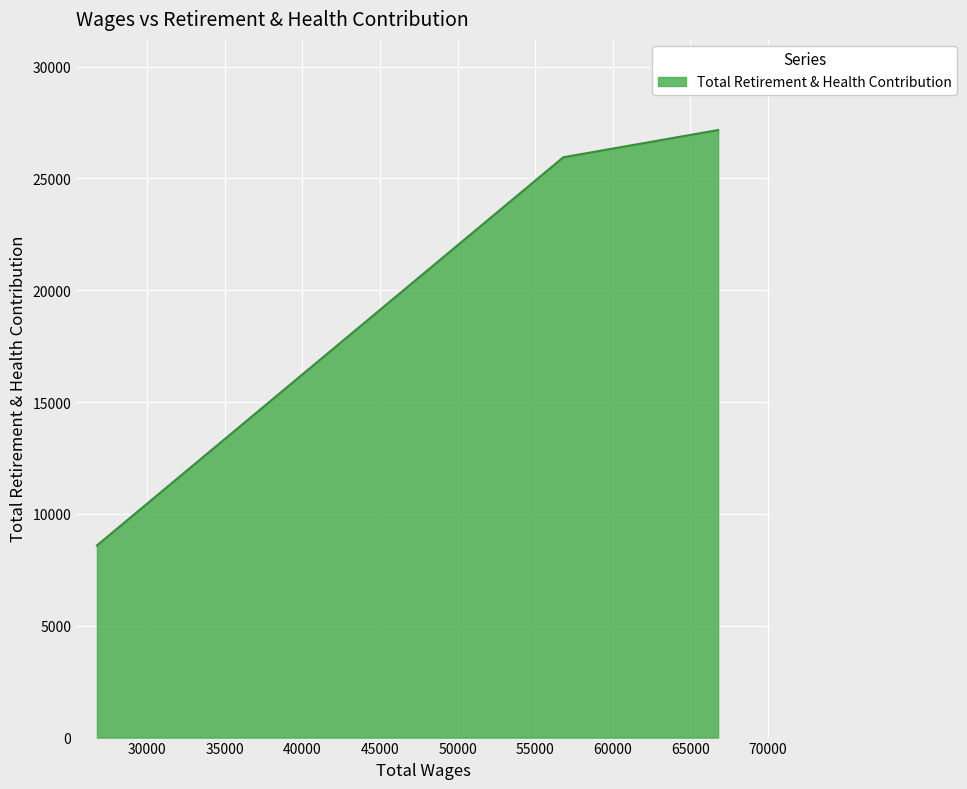

How many data points are above 25943?

1